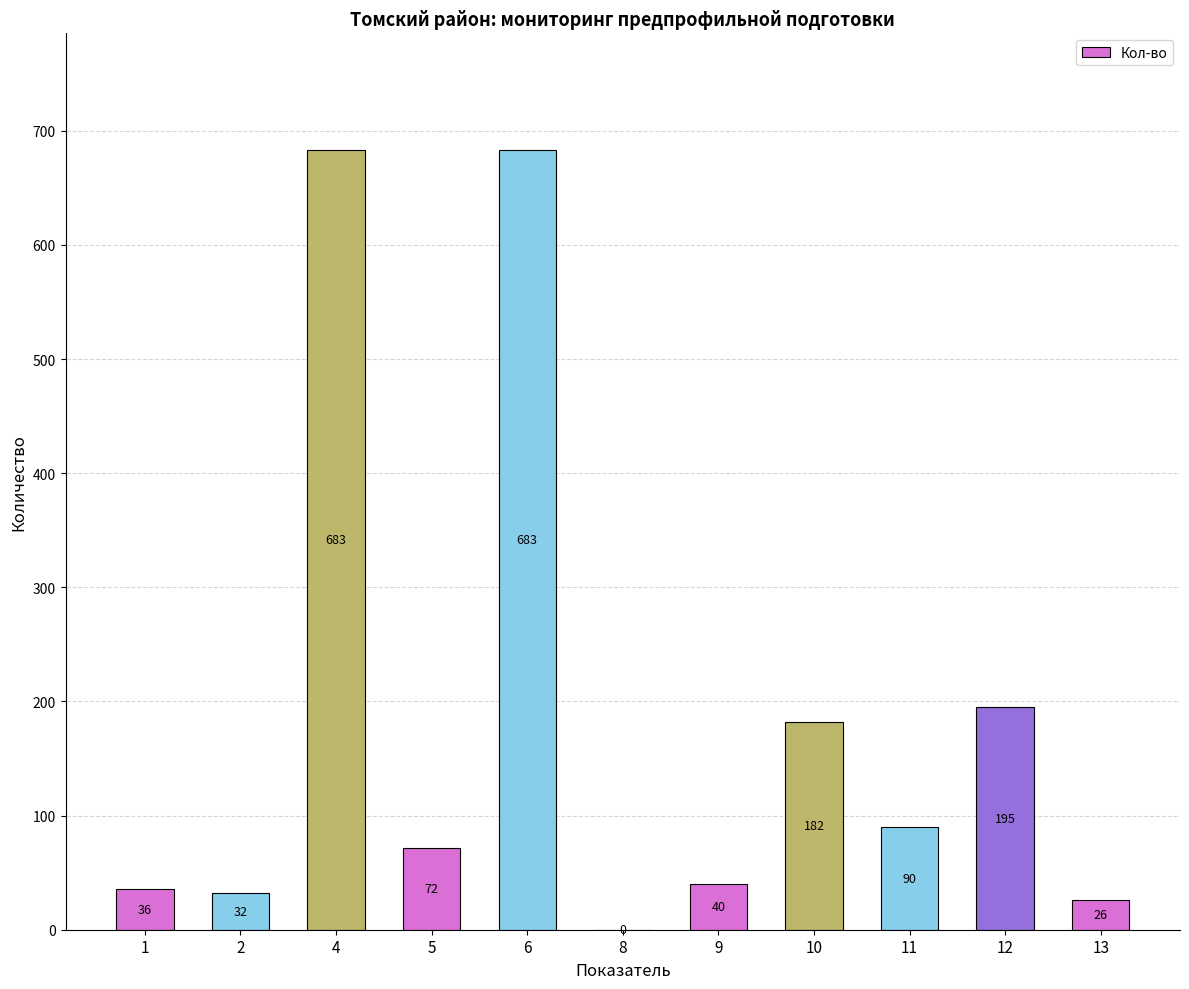

What is the approximate value at 5?

72